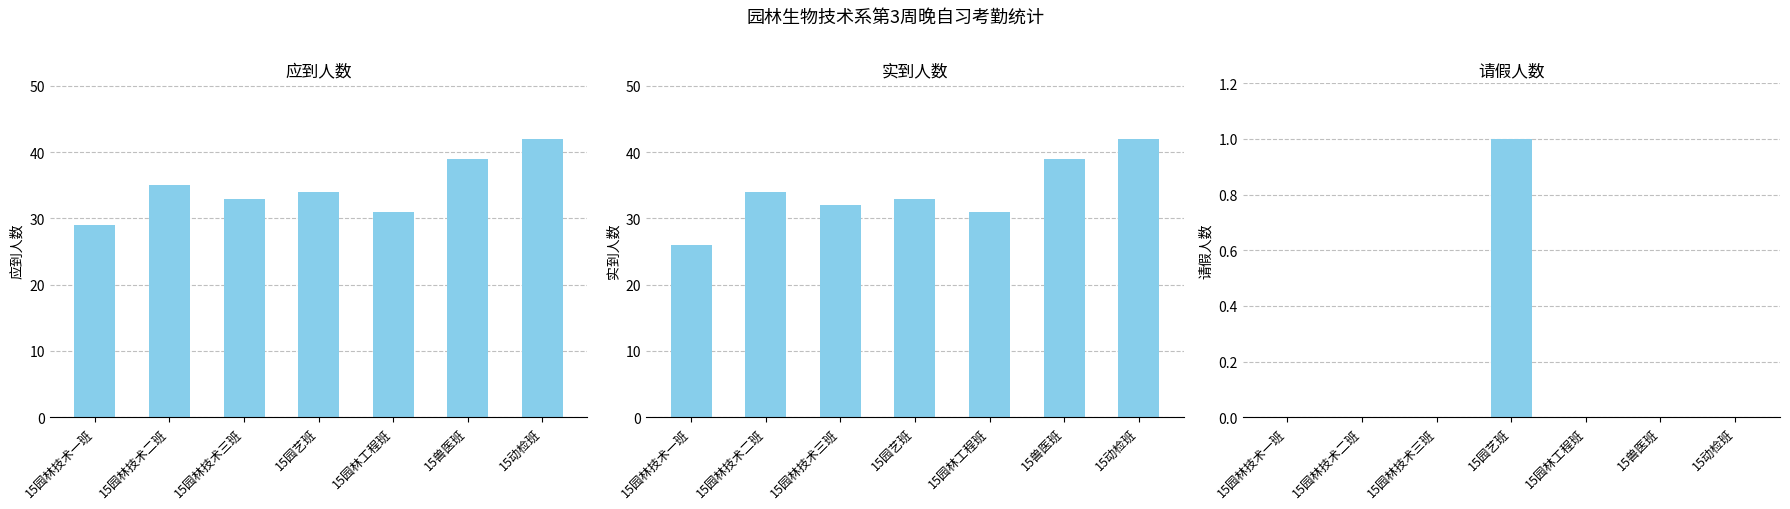

What position from the left is 15动检班?

7